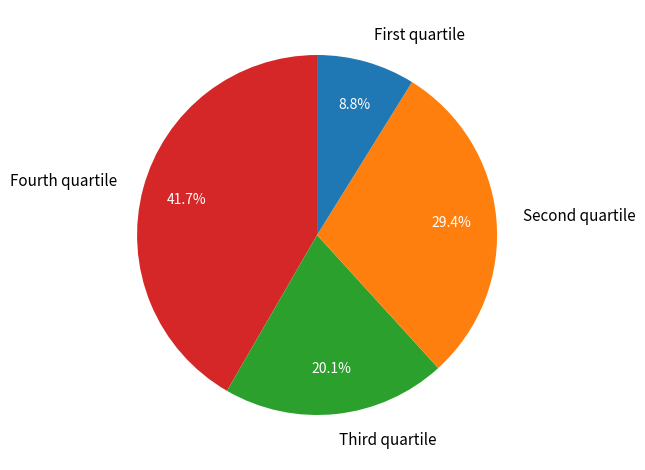

Which slice is the largest?

Fourth quartile